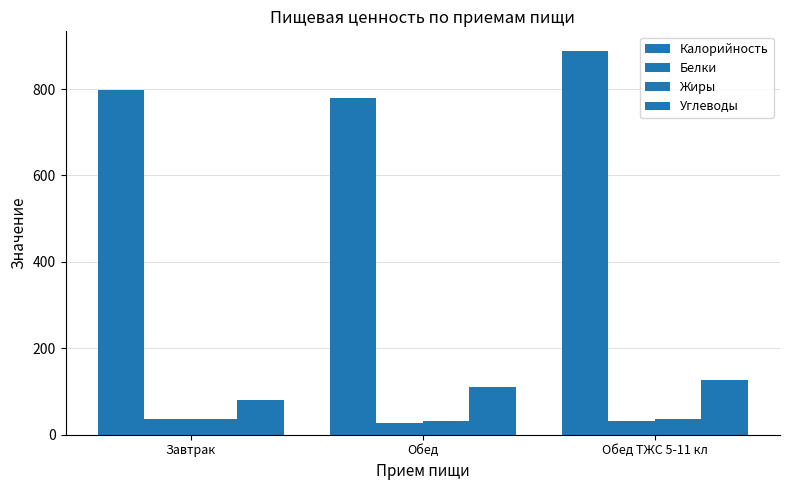

Which series changed the most between Обед and Обед ТЖС 5-11 кл?

Калорийность